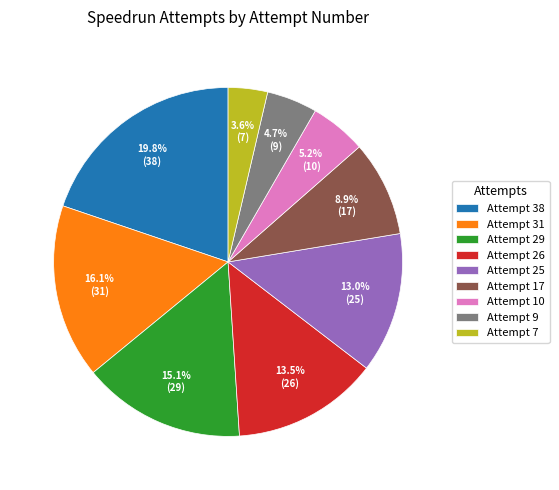

Is there any slice that represents more than half of the pie?

No